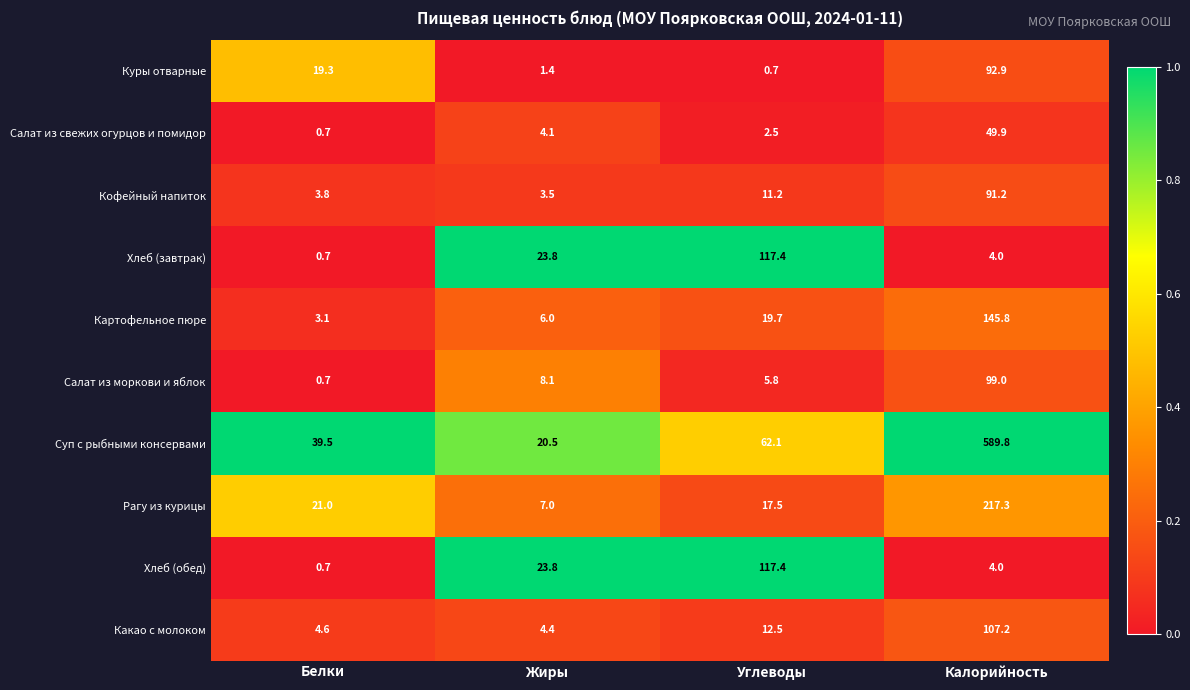

True or false: Салат из моркови и яблок has a value of 1.2 at Белки.

False